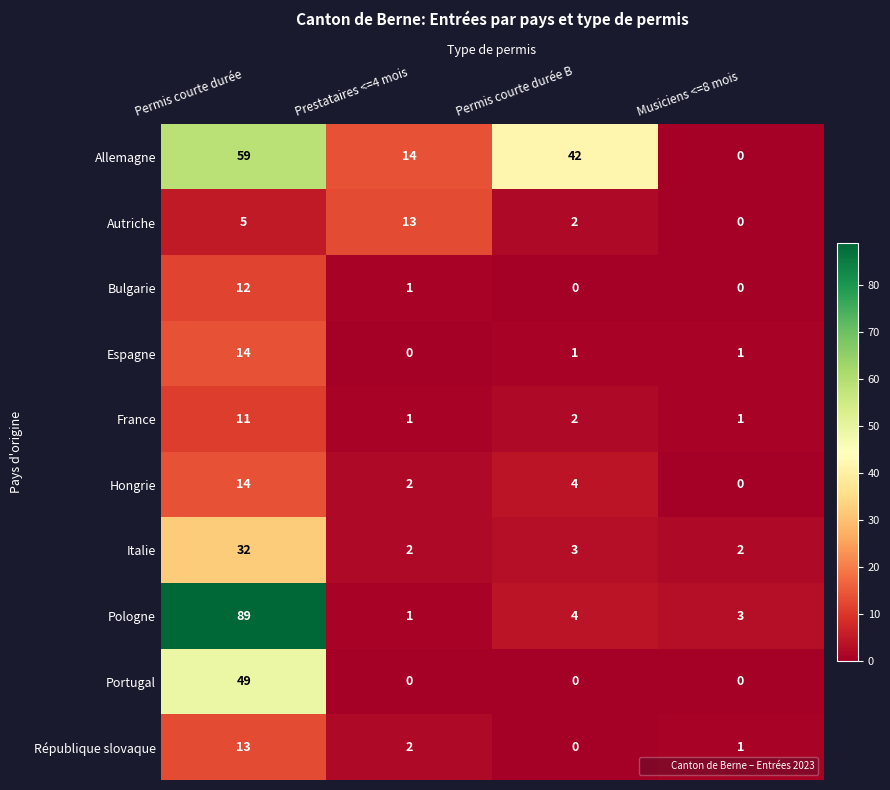

How many data points does each series have?

4